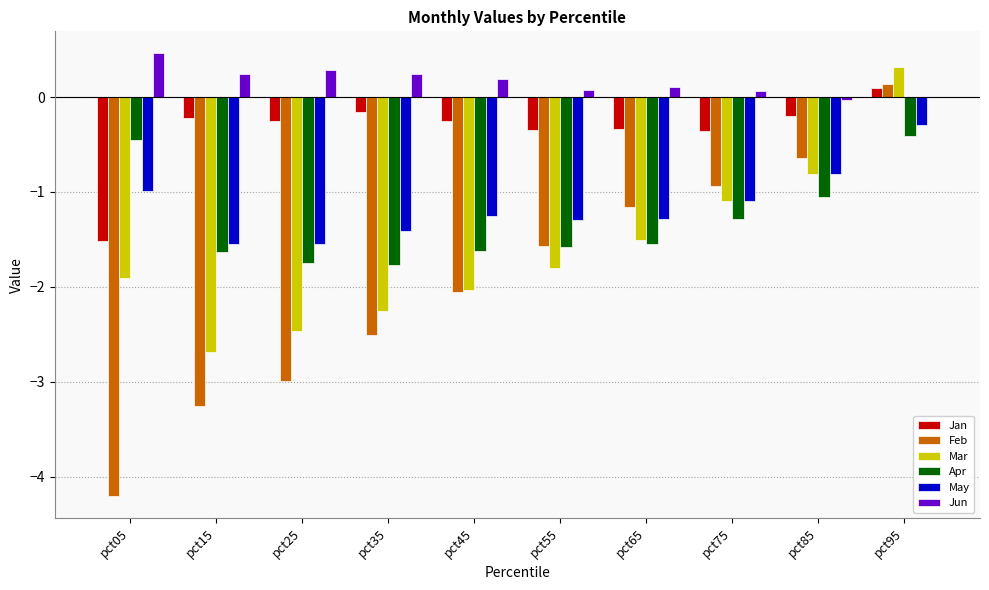

How many groups of bars are there?

10